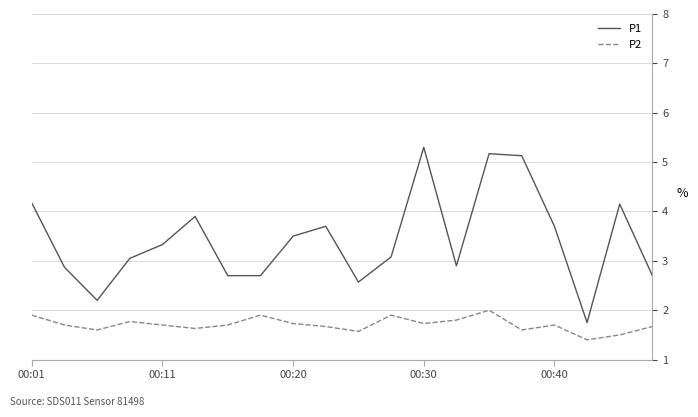

At how many categories does at least one series exceed 2?

19